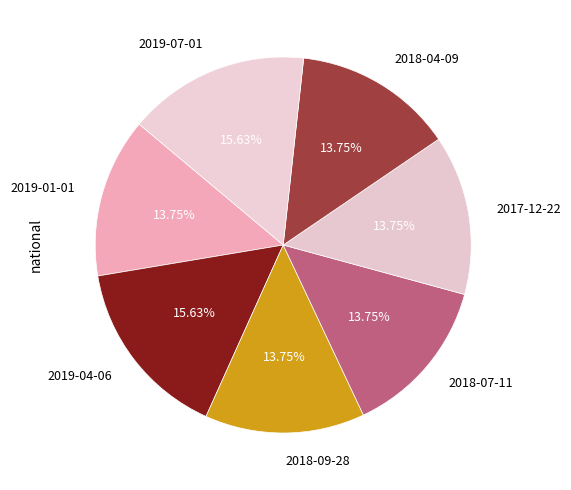

Does 2018-07-11 account for over 50% of the chart?

No